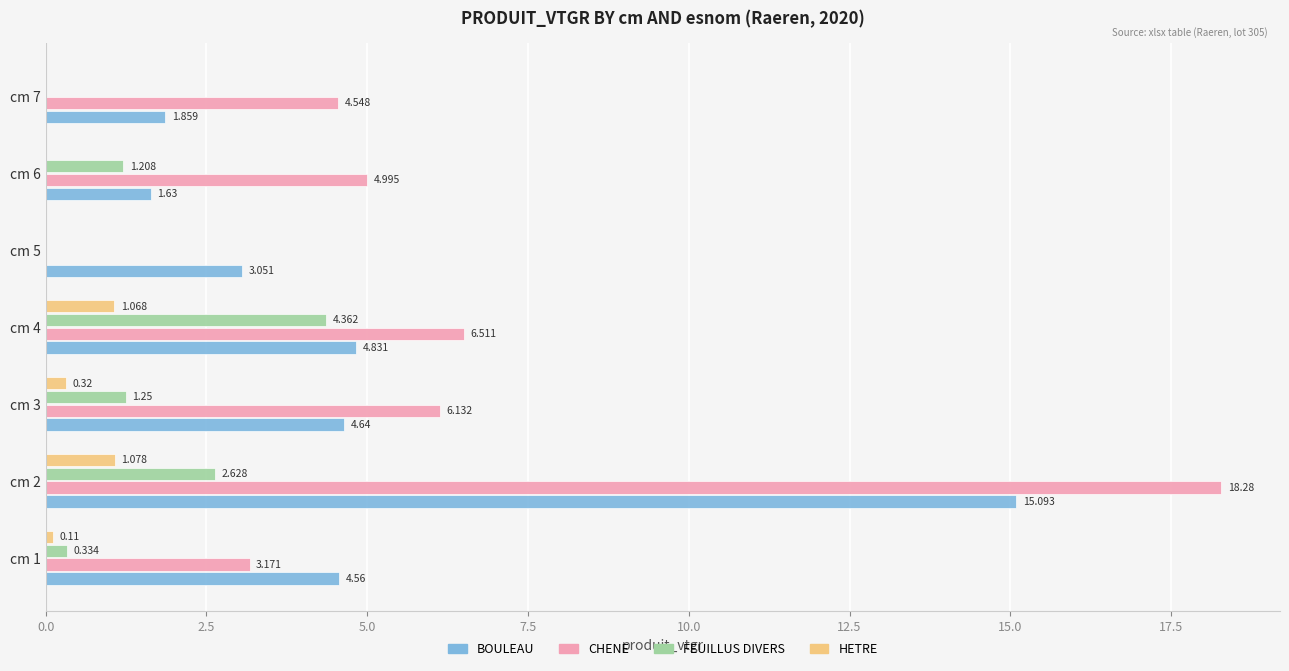

Which series has the widest spread of values?

CHENE